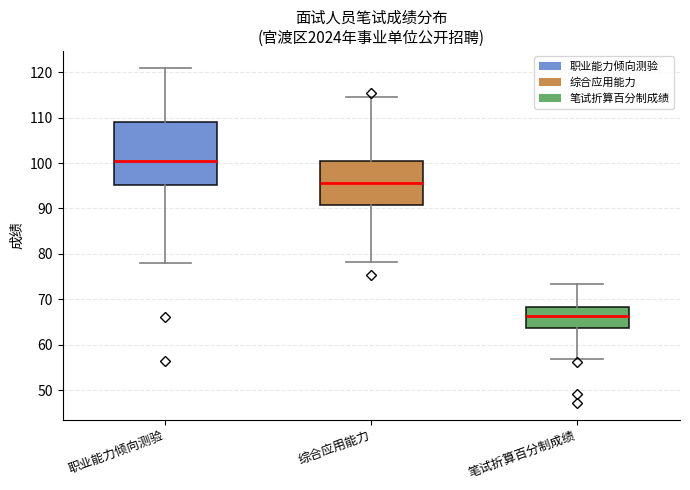

Where is the upper edge of the box for 职业能力倾向测验 on the y-axis? The values are not printed on the chart, so give them approximately, as read against the axis.

109